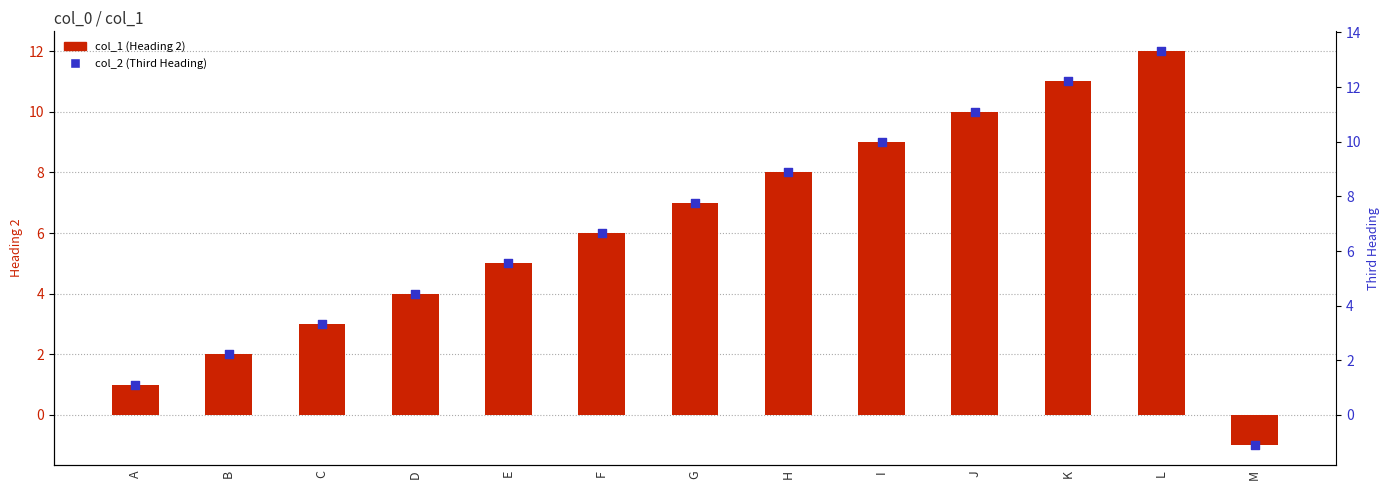

At how many categories does at least one series exceed 3?

10